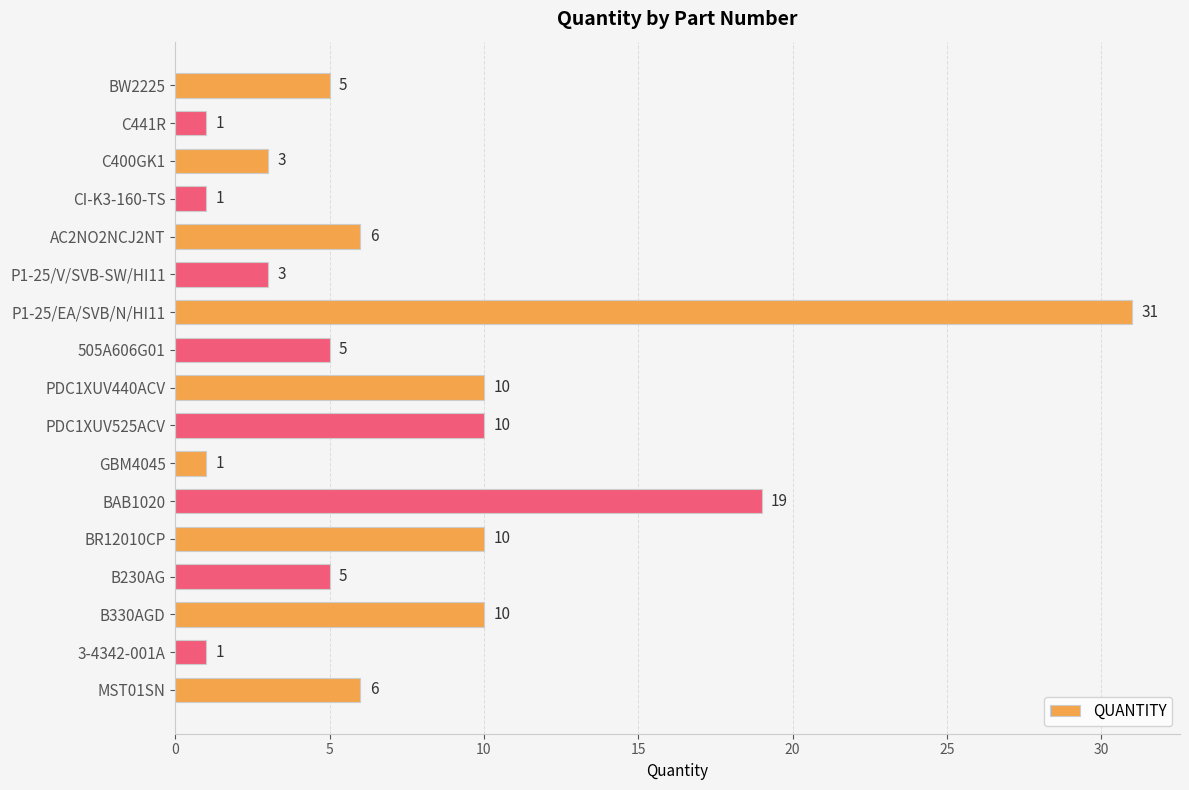

What is the smallest value displayed?

1